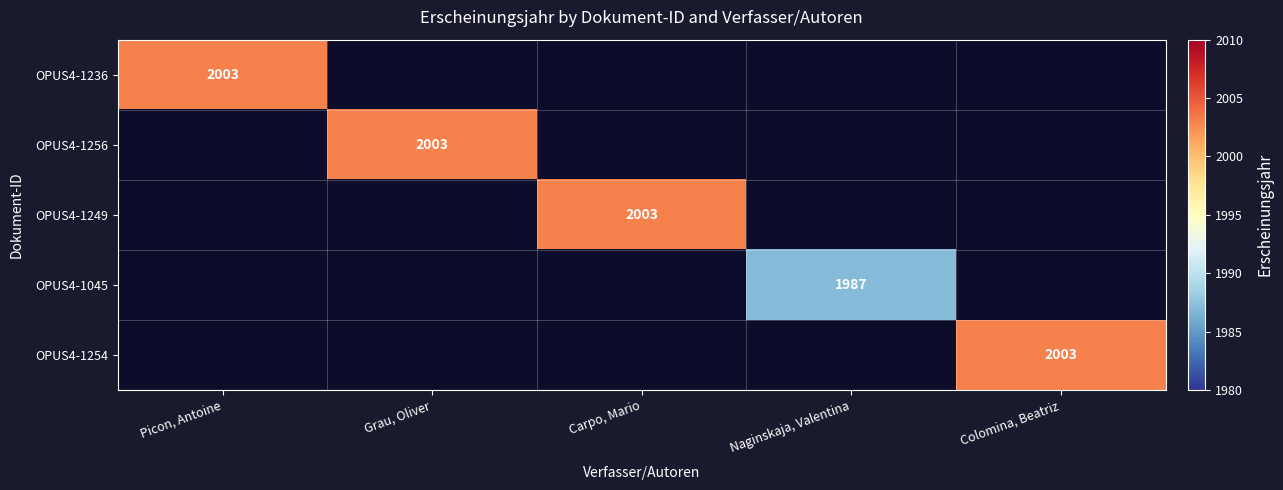

Which has a higher value, Grau, Oliver or Picon, Antoine?

Picon, Antoine